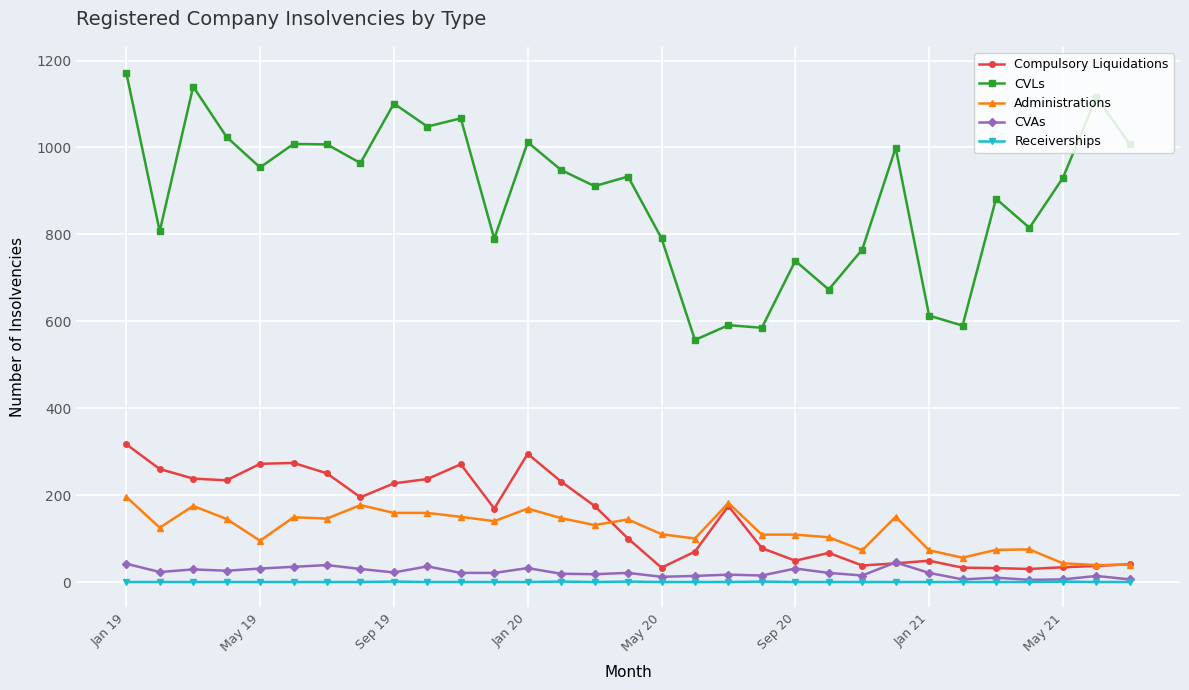

True or false: Receiverships and Administrations cross at least once.

False